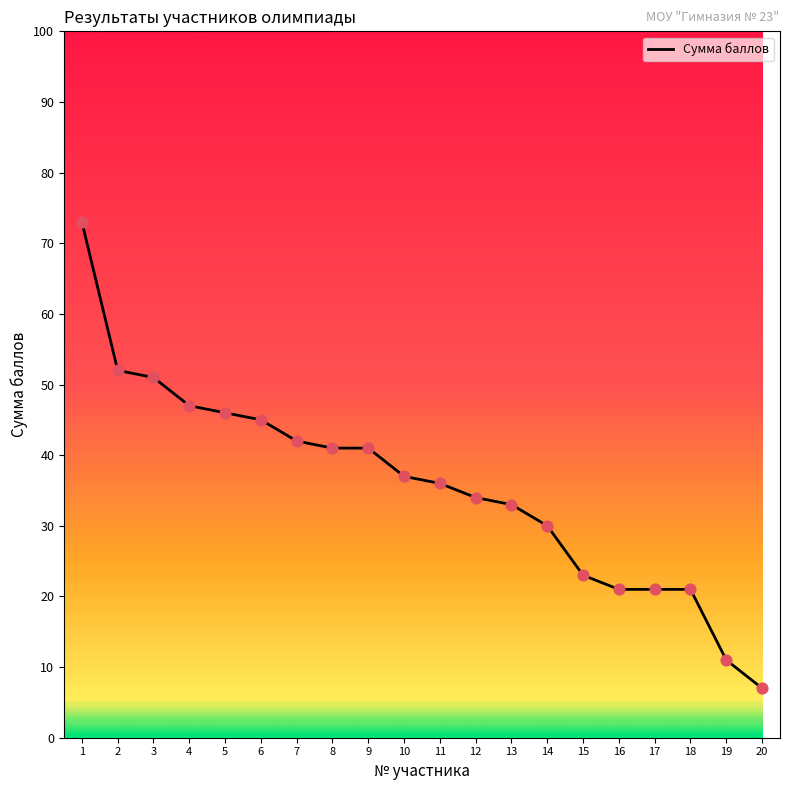

What is the ratio of the value at 19 to the value at 11?

0.3